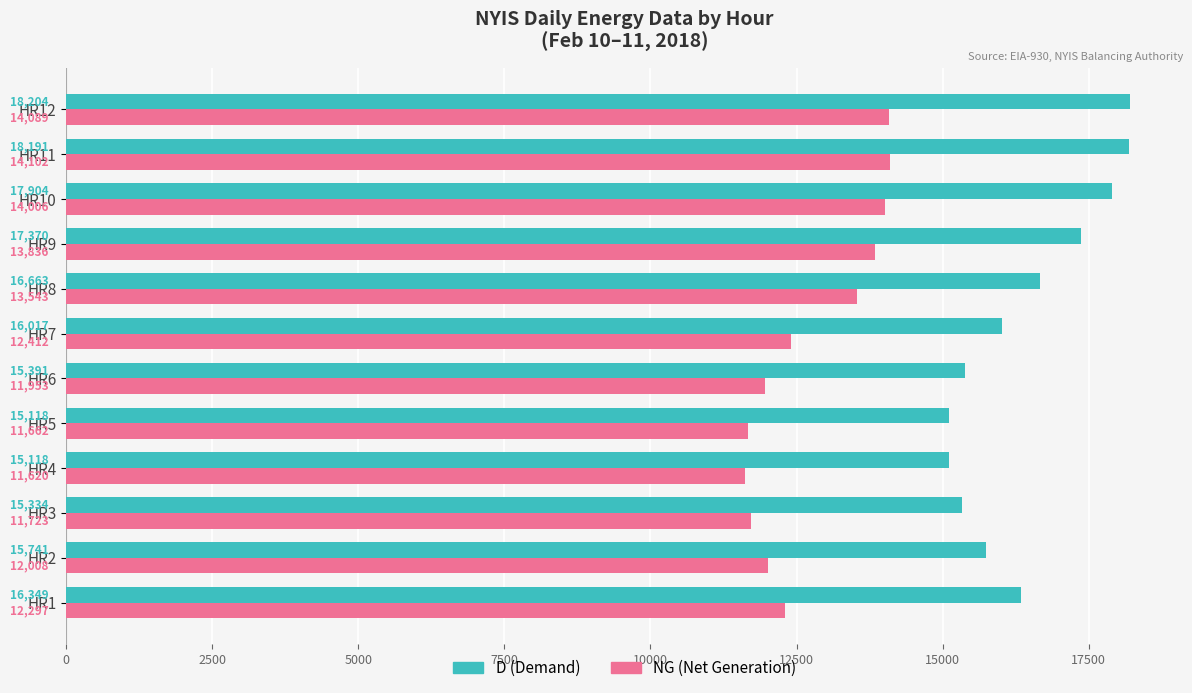

At which label is D (Demand) closest to 16661?

HR8